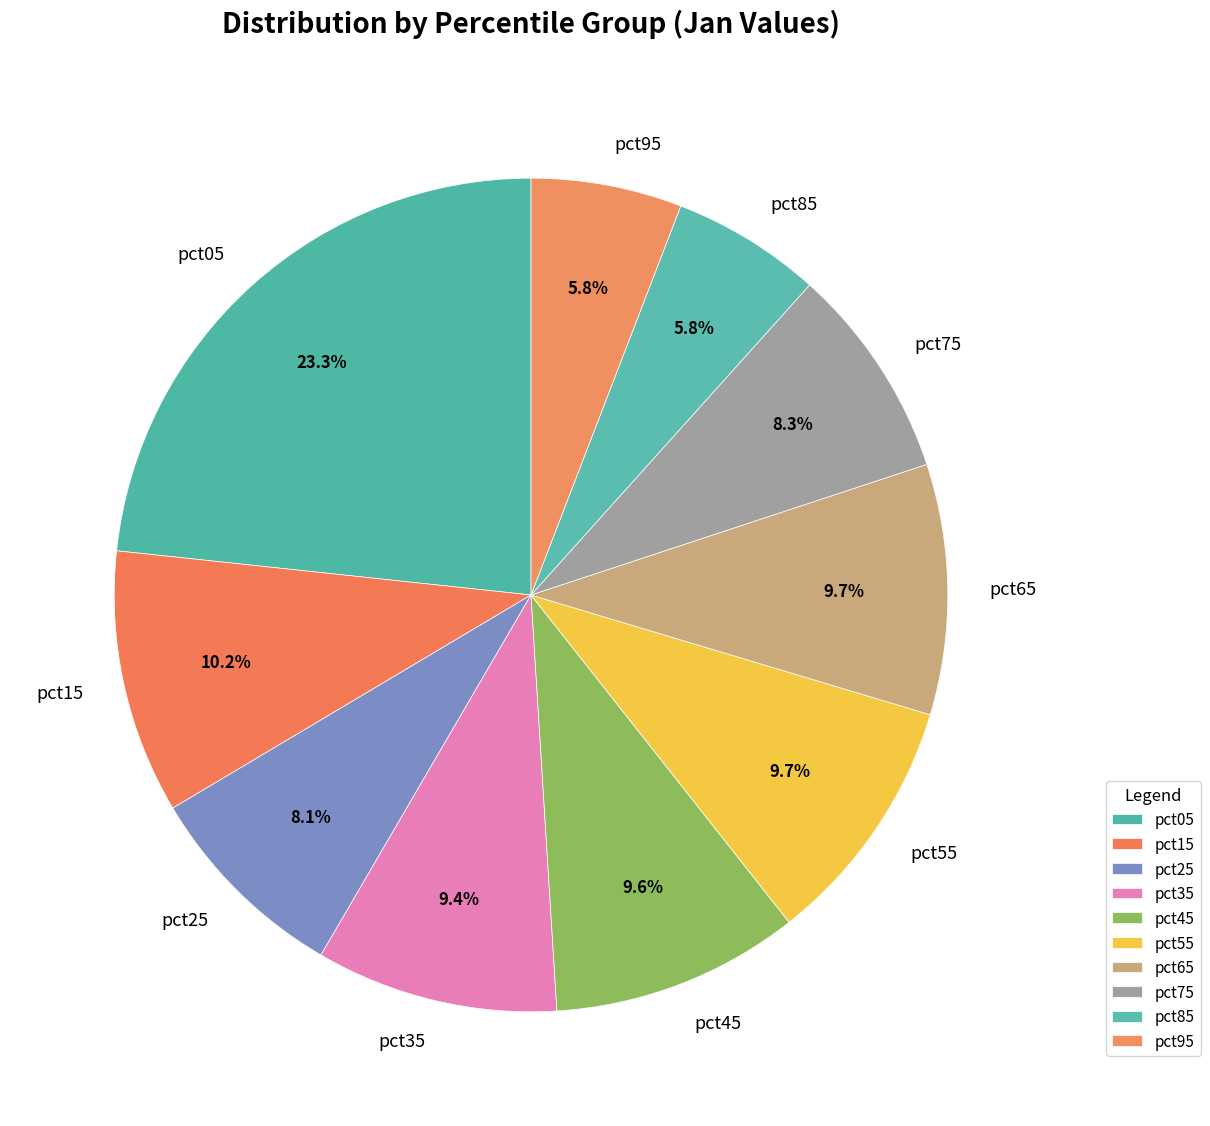

Count the number of slices in the pie.

10